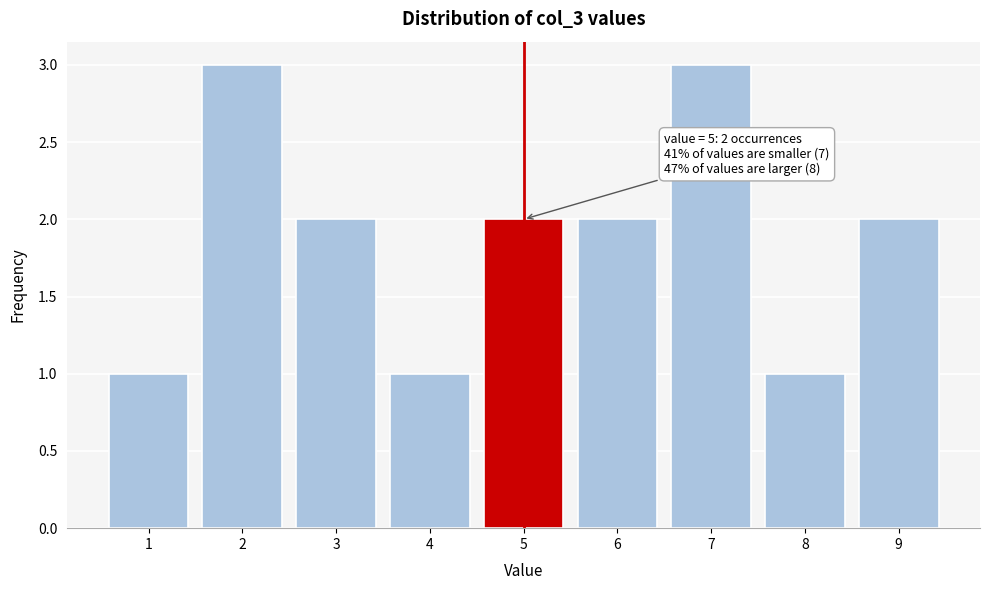

Reading left to right, list all the values displayed in this chart.

1	3	2	1	2	2	3	1	2